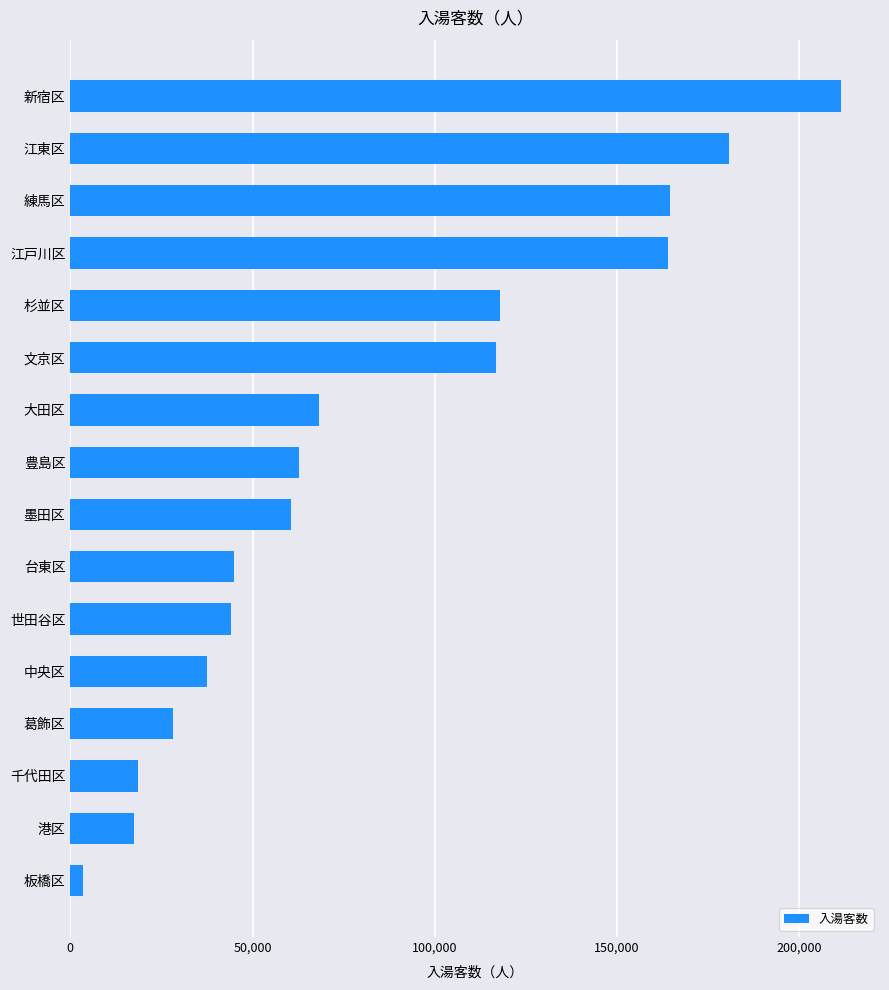

The chart shows a value of 239724 at 練馬区. True or false?

False